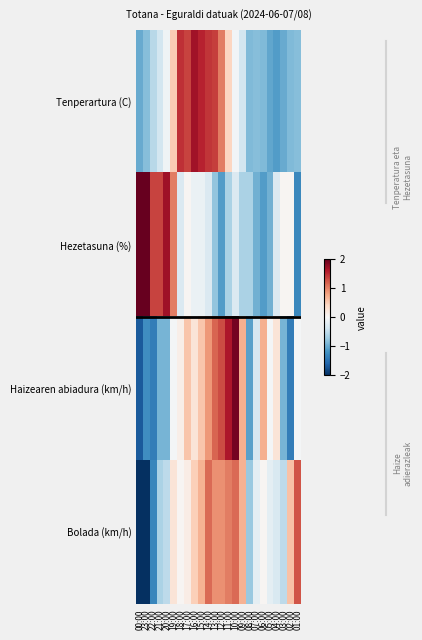

Reading right to left, transcribe all the data shown in this chart.

Tenperartura (C): 01:00=-0.8	02:00=-0.9	03:00=-1.0	04:00=-1.1	05:00=-1.0	06:00=-0.9	07:00=-0.8	08:00=-0.9	09:00=-0.4	10:00=-0.1	11:00=0.4	12:00=1.0	13:00=1.4	14:00=1.4	15:00=1.5	16:00=1.7	17:00=1.3	18:00=1.5	19:00=0.5	20:00=-0.1	21:00=-0.4	22:00=-0.6	23:00=-0.8	00:00=-1.0
Hezetasuna (%): 01:00=-1.3	02:00=0.0	03:00=0.0	04:00=-0.3	05:00=-1.0	06:00=-1.1	07:00=-1.0	08:00=-0.6	09:00=-0.6	10:00=-0.3	11:00=-0.6	12:00=-1.1	13:00=-0.8	14:00=-0.3	15:00=-0.1	16:00=-0.1	17:00=0.0	18:00=-0.3	19:00=1.0	20:00=1.7	21:00=1.4	22:00=1.4	23:00=2.0	00:00=2.0
Haizearen abiadura (km/h): 01:00=-0.0	02:00=-1.4	03:00=-0.9	04:00=0.3	05:00=-0.0	06:00=0.7	07:00=-0.3	08:00=-1.1	09:00=0.7	10:00=1.9	11:00=1.6	12:00=1.3	13:00=1.2	14:00=0.9	15:00=0.6	16:00=0.3	17:00=0.6	18:00=0.1	19:00=-0.0	20:00=-0.9	21:00=-0.9	22:00=-1.4	23:00=-1.2	00:00=-1.7
Bolada (km/h): 01:00=1.3	02:00=0.6	03:00=-0.5	04:00=-0.3	05:00=-0.2	06:00=0.0	07:00=-0.2	08:00=-0.7	09:00=0.7	10:00=1.1	11:00=1.0	12:00=0.9	13:00=0.9	14:00=1.1	15:00=0.7	16:00=0.5	17:00=0.1	18:00=0.0	19:00=0.3	20:00=-0.5	21:00=-0.6	22:00=-1.3	23:00=-2.4	00:00=-2.5